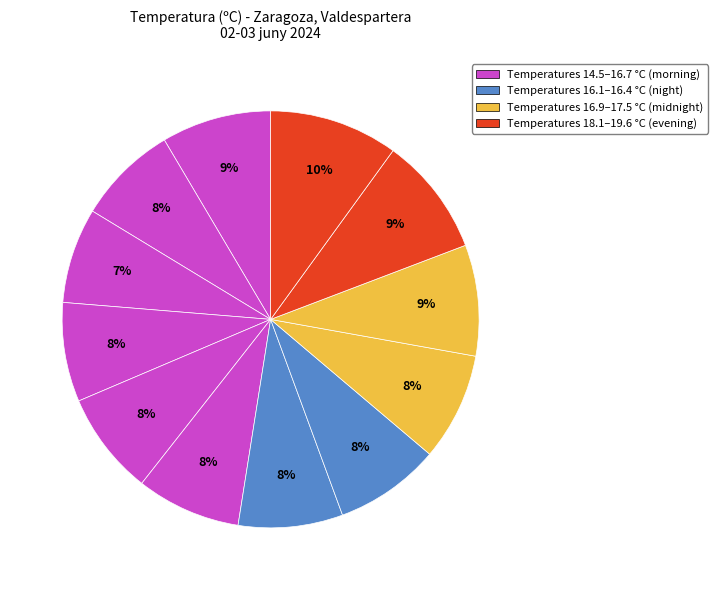

Which slice is the largest?

22:00